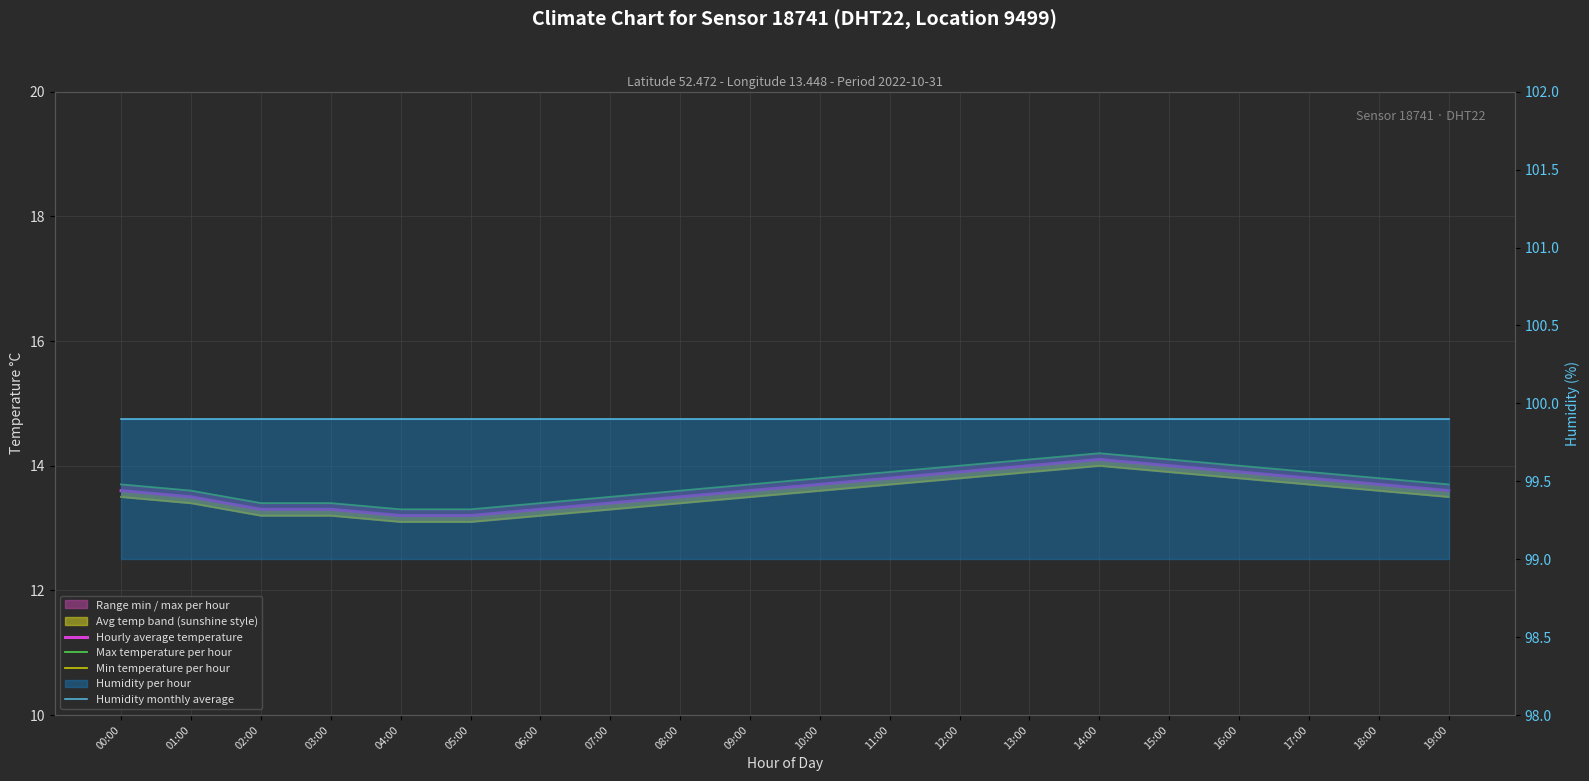

What is the sum of the Min temperature per hour values at 19:00 and 16:00?

27.3